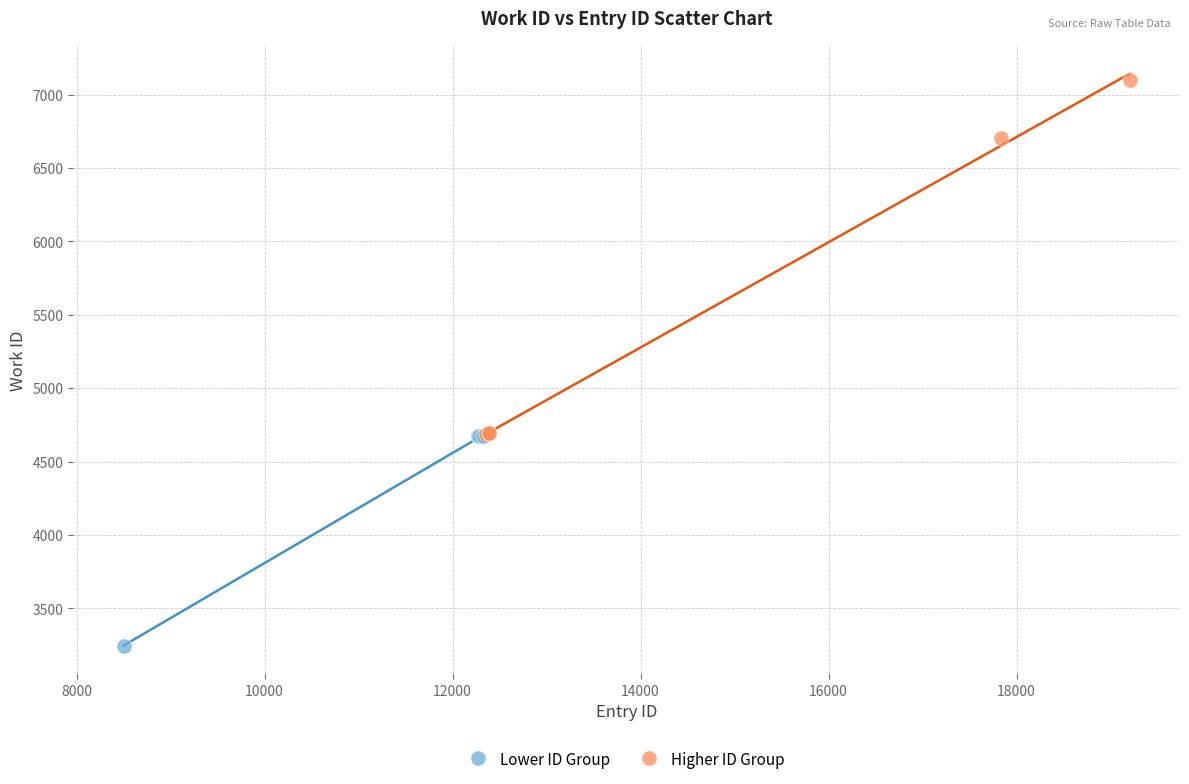

Which series contains the lowest Y value?

Lower ID Group